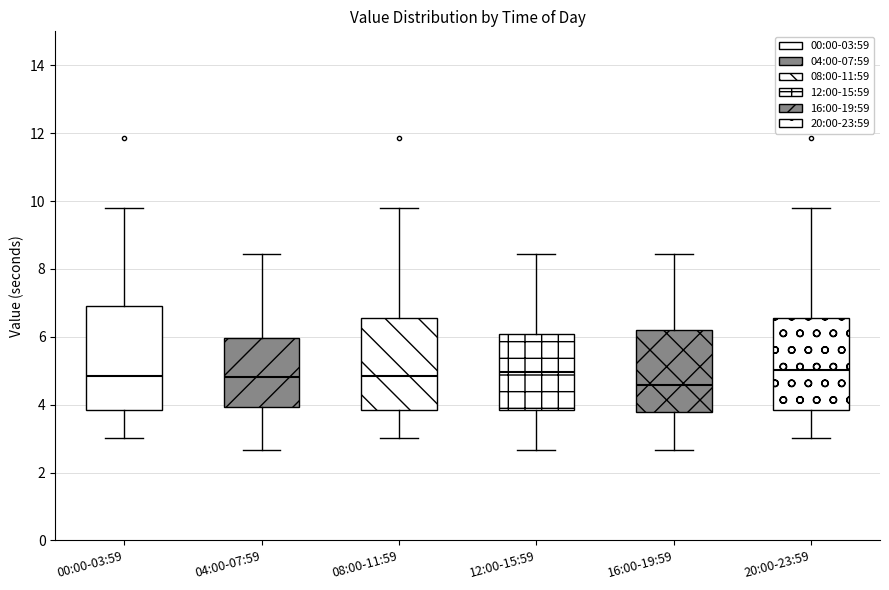

Reading left to right, read every box against the y-axis: the position of its median line, the range the box covers, and the ends of its whiskers. The values are not printed on the chart, so give them approximately, as read against the axis.

00:00-03:59: median 4.8, box 3.8 to 7.0, whiskers 3.0 to 9.8
04:00-07:59: median 4.8, box 4.0 to 6.0, whiskers 2.6 to 8.4
08:00-11:59: median 4.8, box 3.8 to 6.6, whiskers 3.0 to 9.8
12:00-15:59: median 5.0, box 3.8 to 6.0, whiskers 2.6 to 8.4
16:00-19:59: median 4.6, box 3.8 to 6.2, whiskers 2.6 to 8.4
20:00-23:59: median 5.0, box 3.8 to 6.6, whiskers 3.0 to 9.8